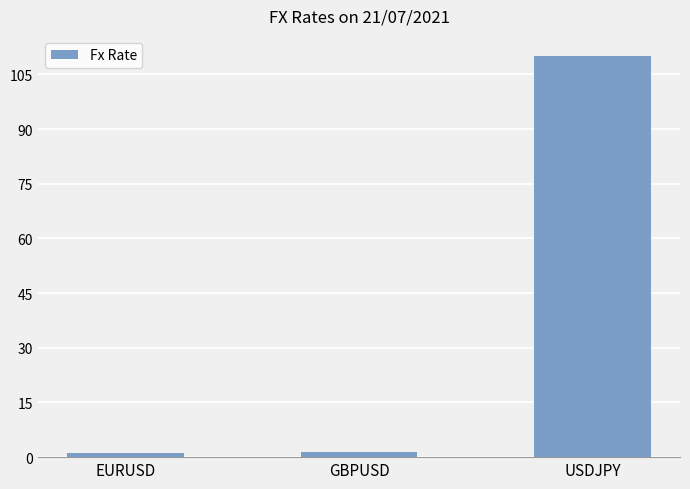

Which has a higher value, USDJPY or GBPUSD?

USDJPY